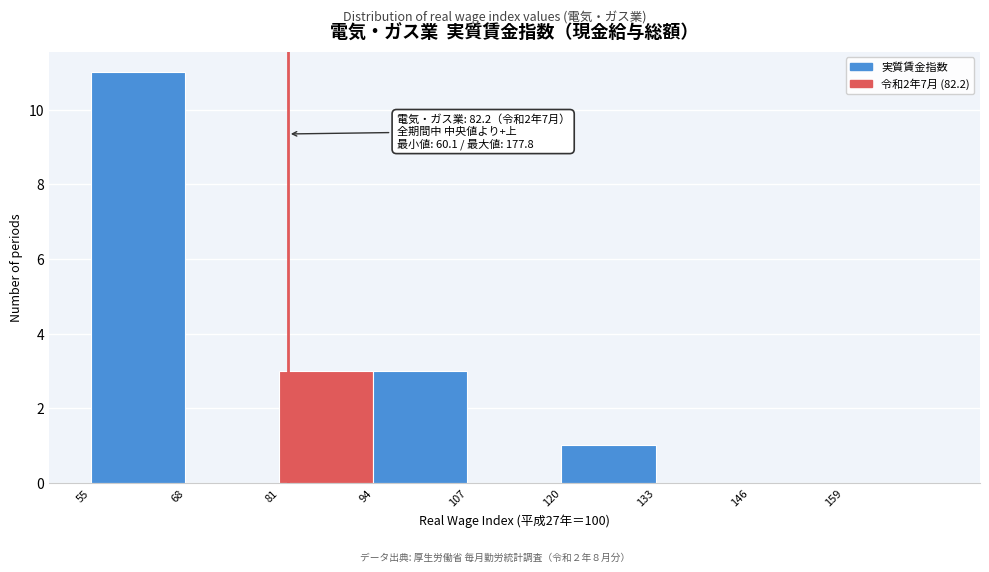

Which range on the x-axis has the tallest bar?

55 to 68